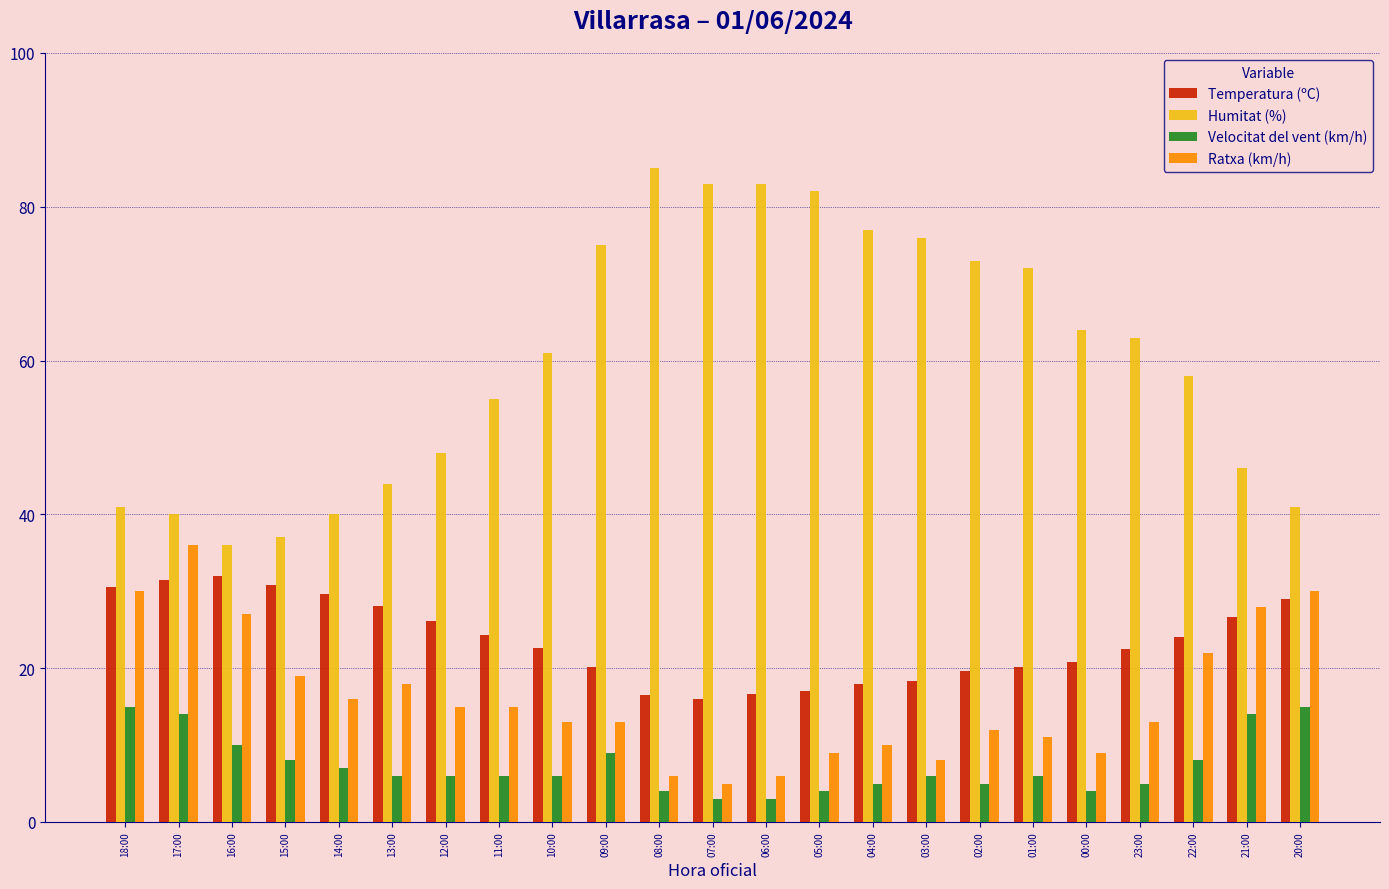

Is it true that Temperatura (ºC) equals 12.9 at 12:00?

False